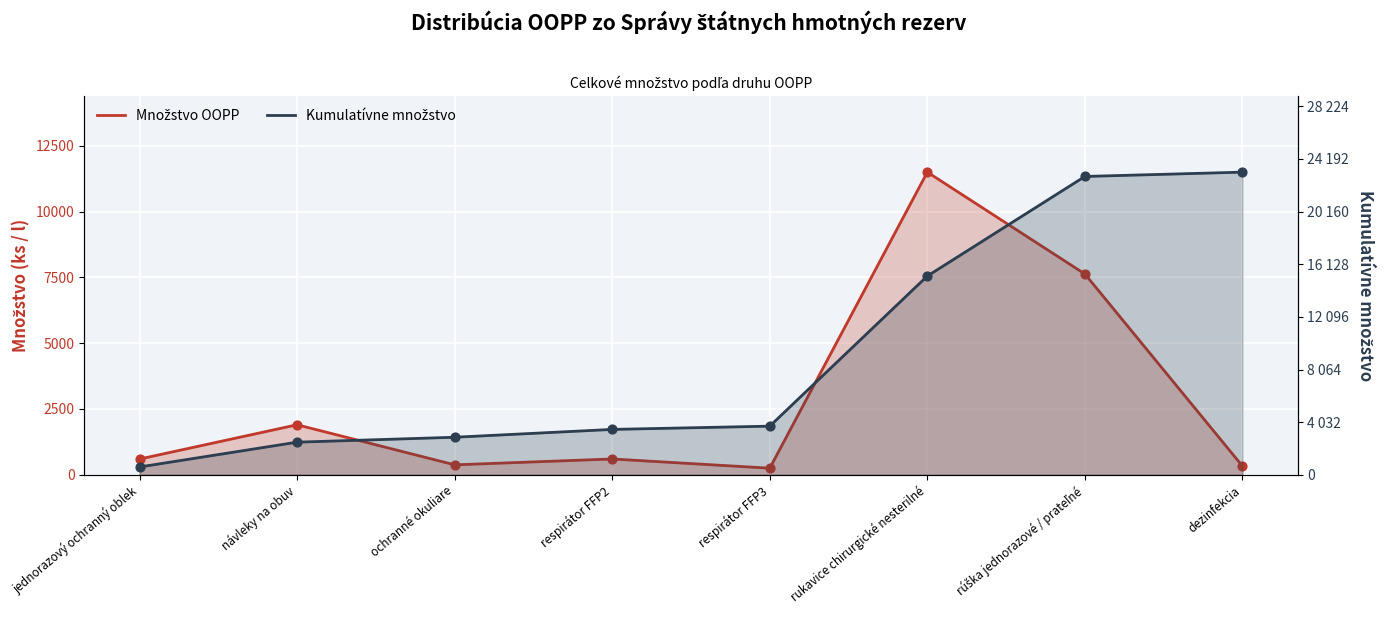

Which series has the widest spread of Y values?

Množstvo OOPP